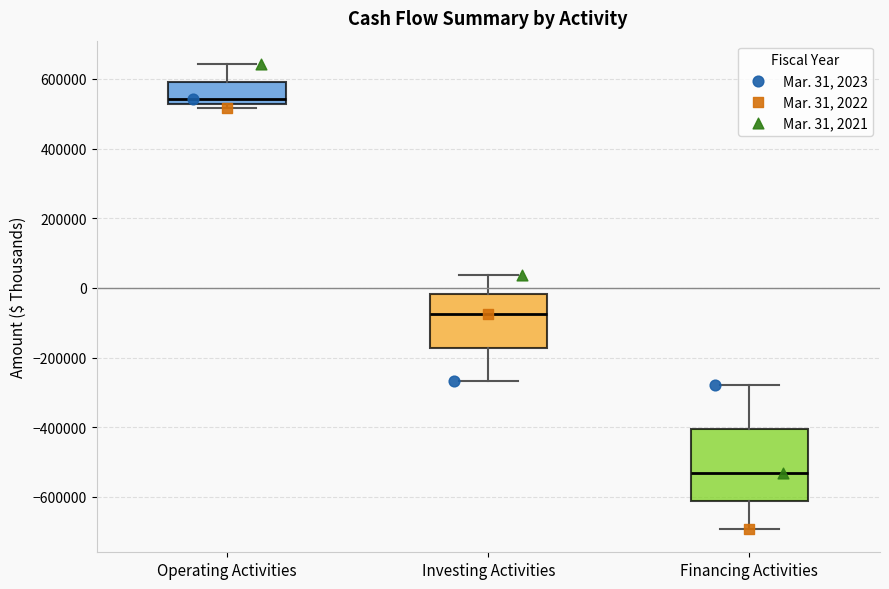

Which box's median line is the highest?

Operating Activities